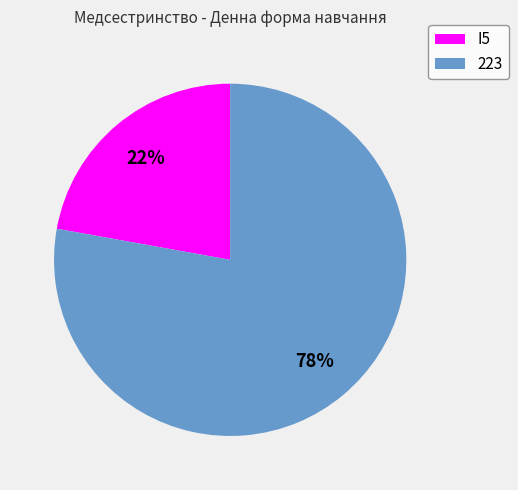

Is the sum of 223 and I5 greater than half?

Yes